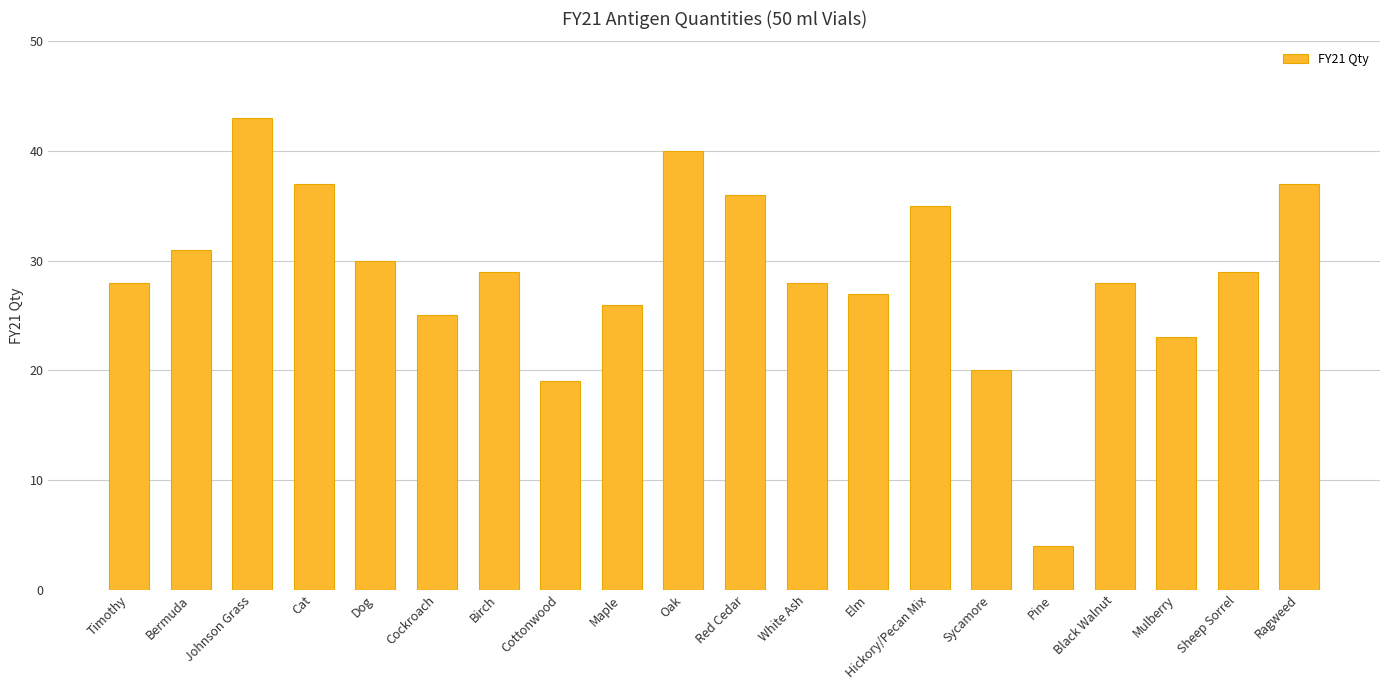

Approximately how many times larger is the value at White Ash compared to Pine?

7.0